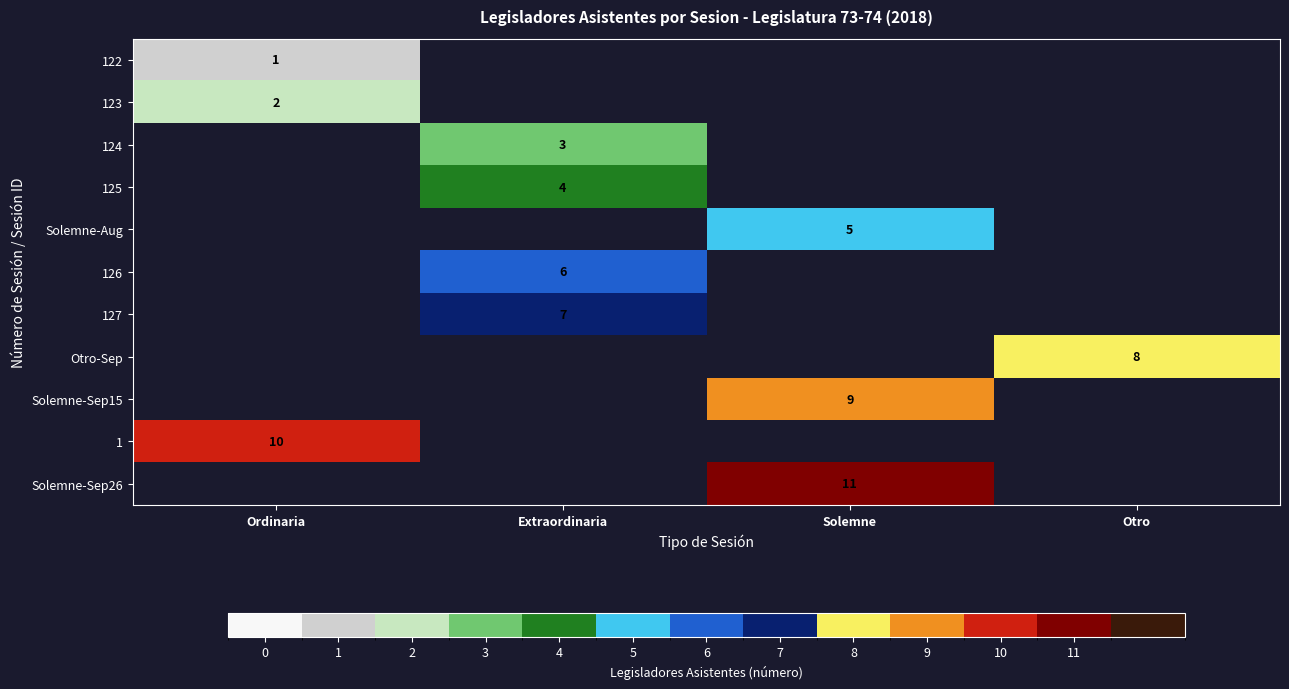

The value of 123 at Ordinaria is 2. True or false?

True